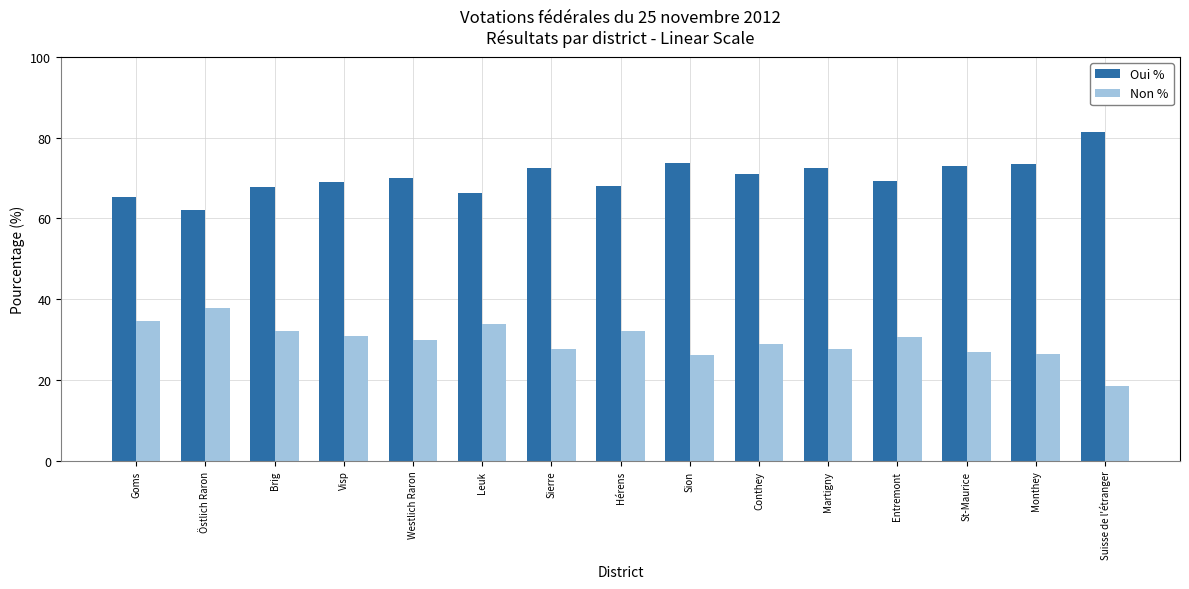

True or false: Non % has a value of 17.7 at Visp.

False